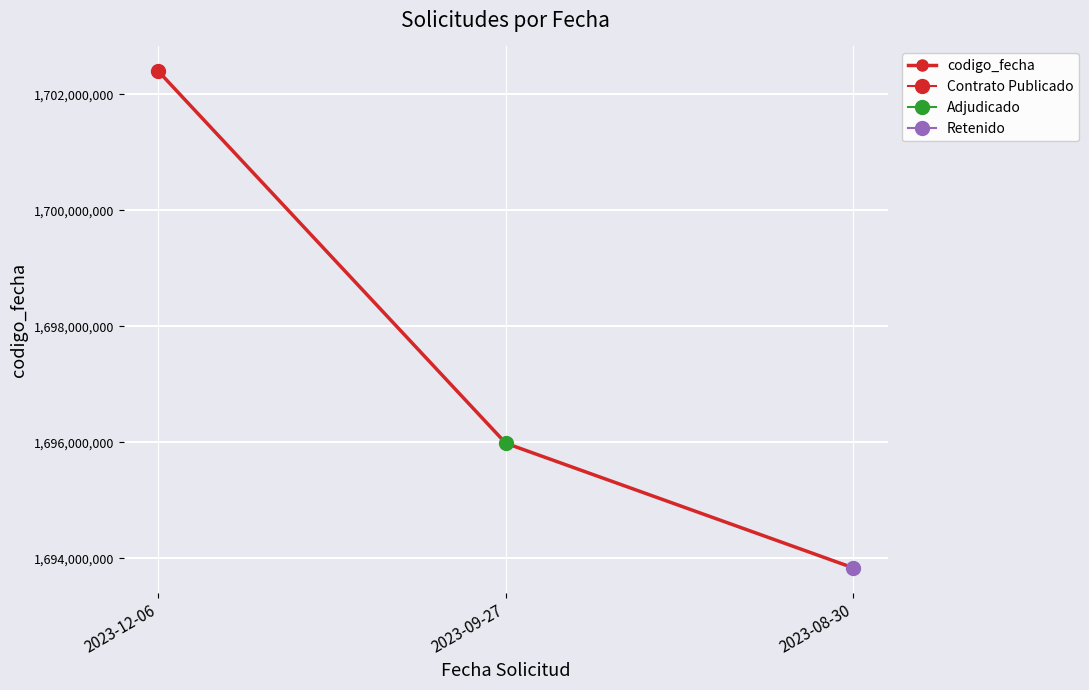

Count the values in the range 1693834367 to 1702395544.

3